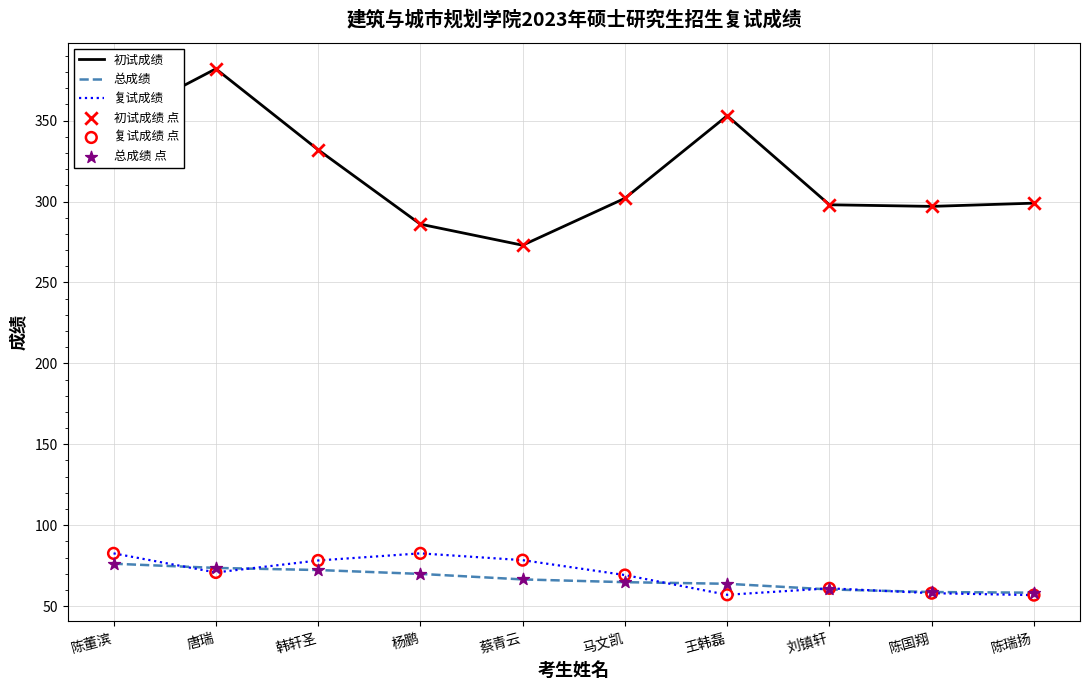

At how many categories does at least one series exceed 220?

10